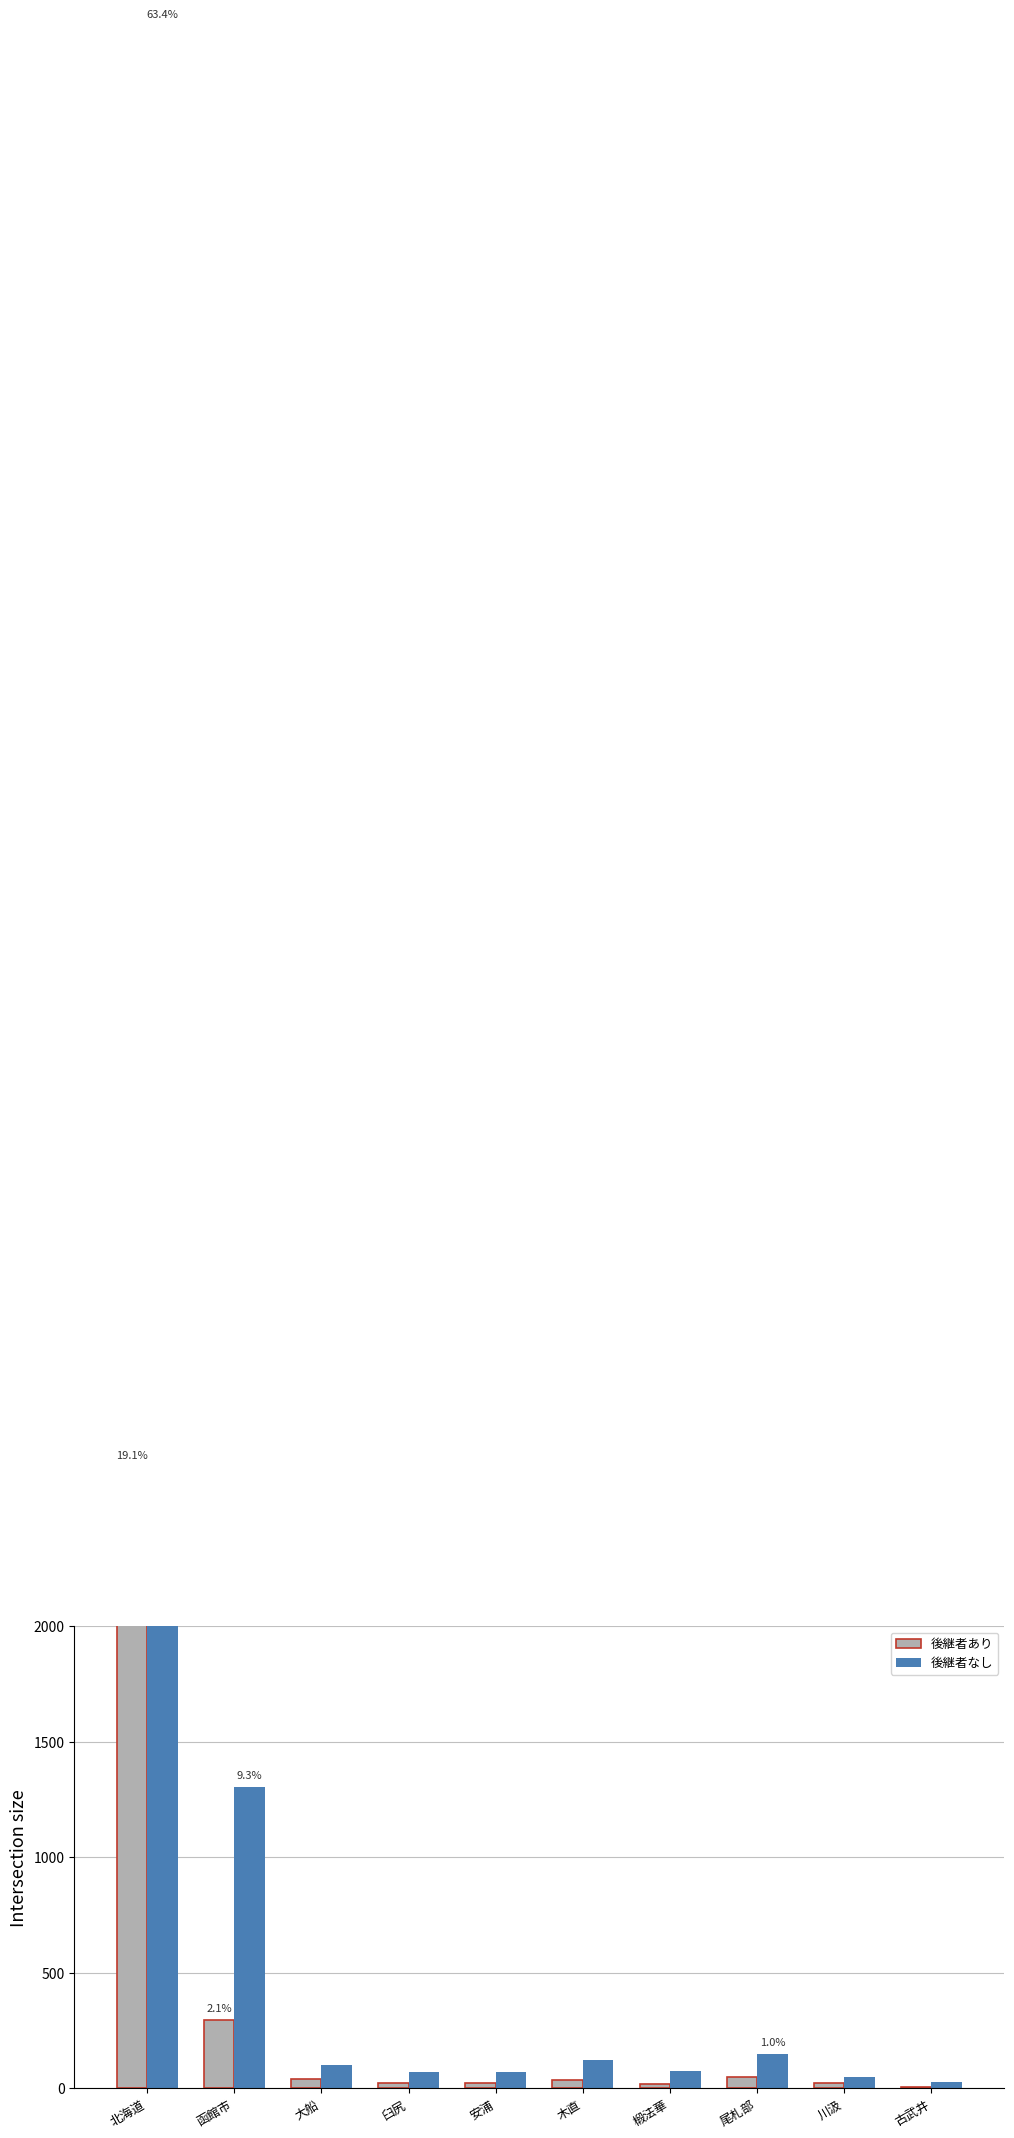

What value does the 後継者なし series have at 函館市, to the nearest 50?

1300